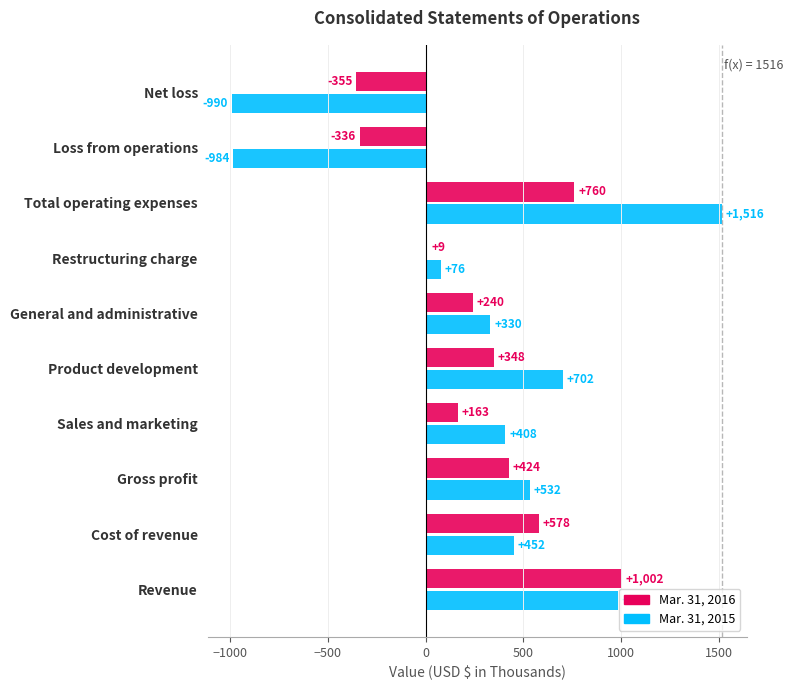

True or false: Mar. 31, 2016 has a value of 760 at Total operating expenses.

True